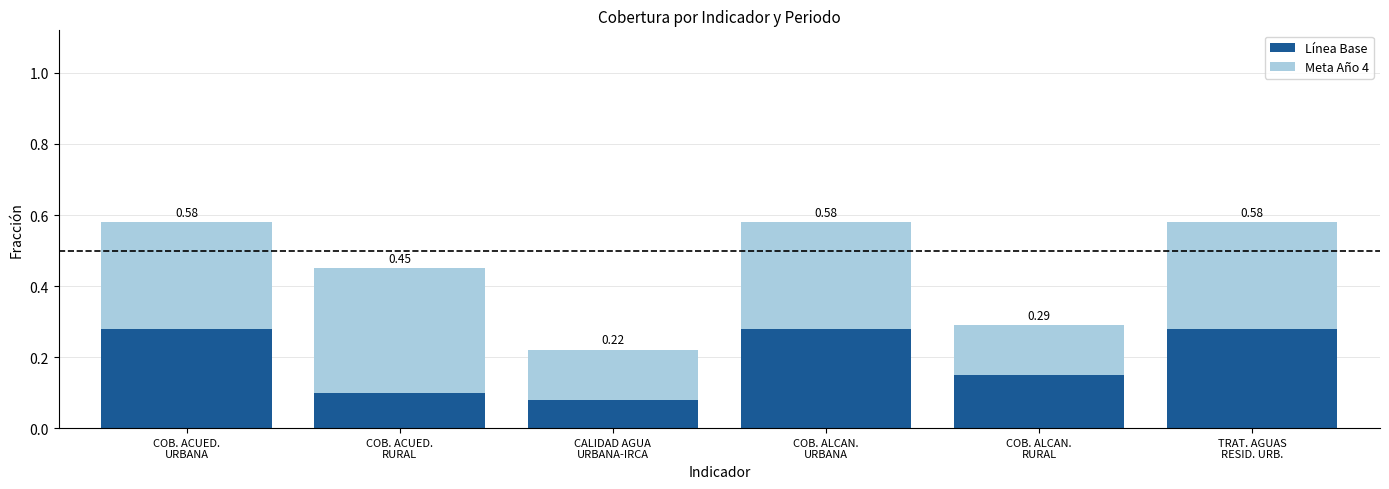

Is it true that Meta Año 4 equals 0.2 at CALIDAD AGUA
URBANA-IRCA?

False